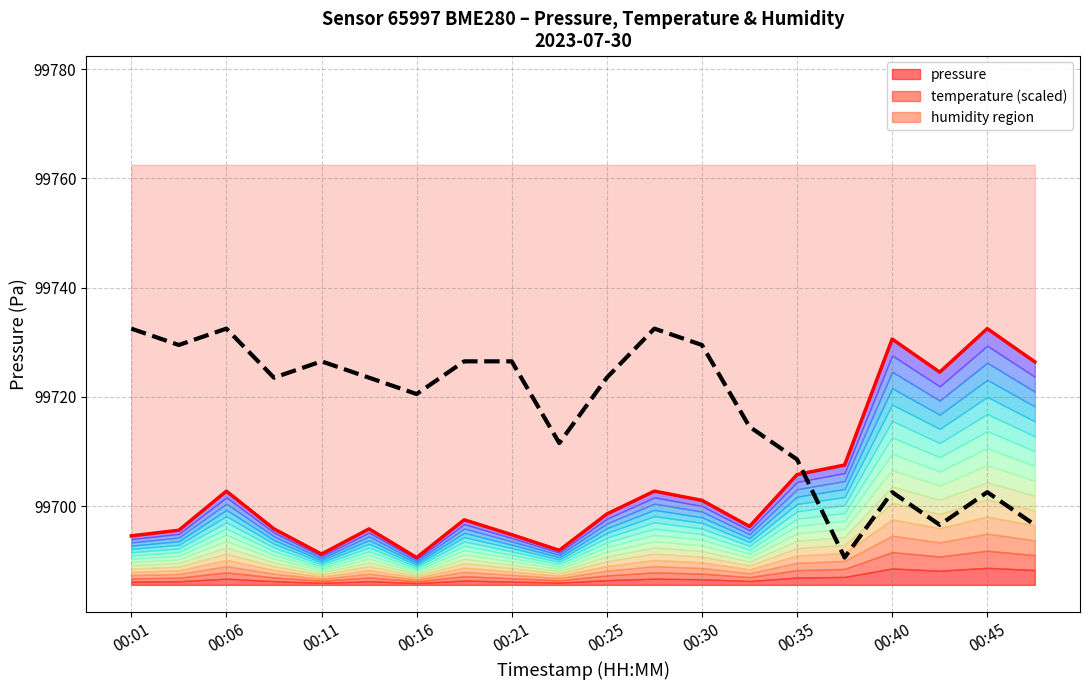

The value of temperature (scaled) at 00:30 is 52104.4. True or false?

False